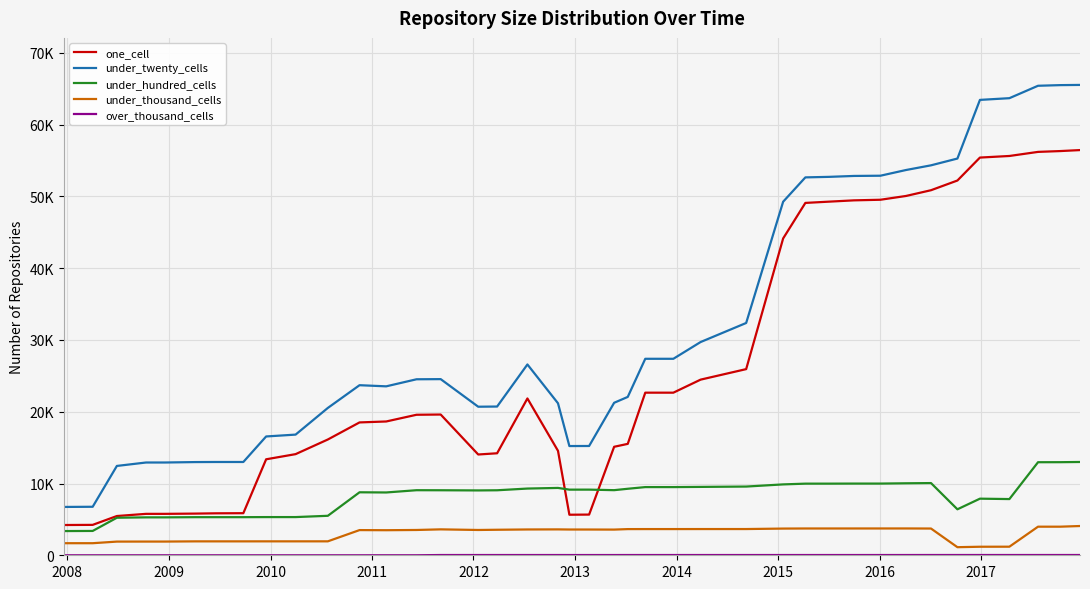

Does the chart have visible grid lines?

Yes